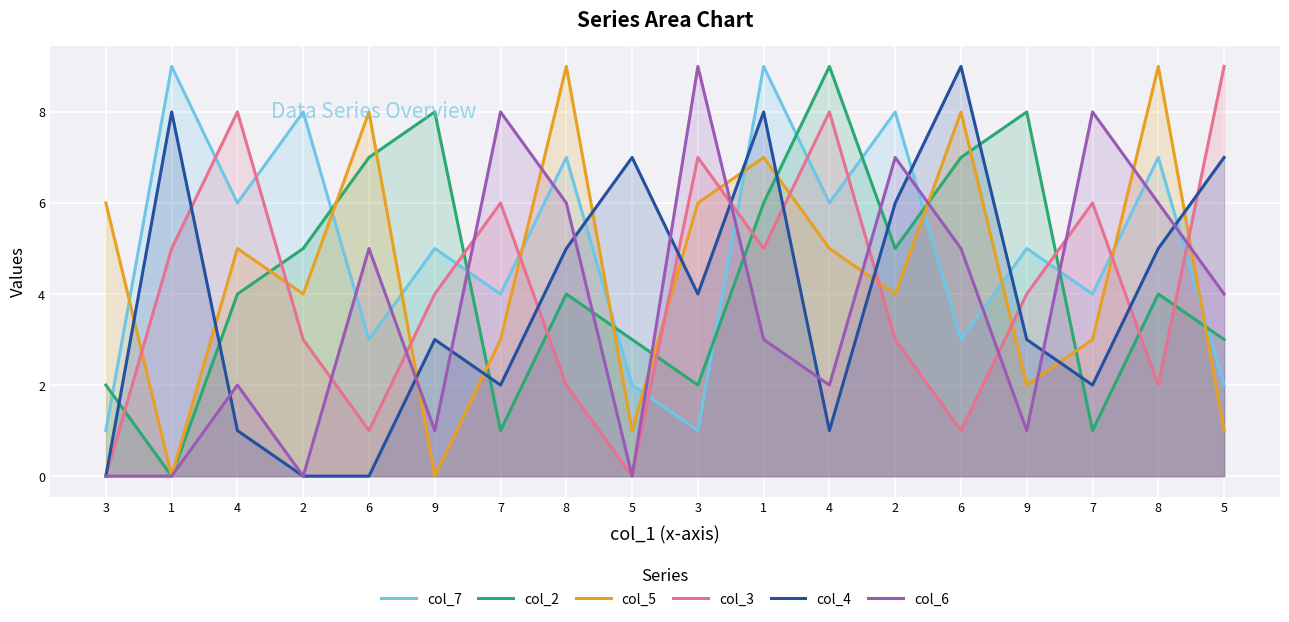

Does the chart display data point markers on the line(s)?

No